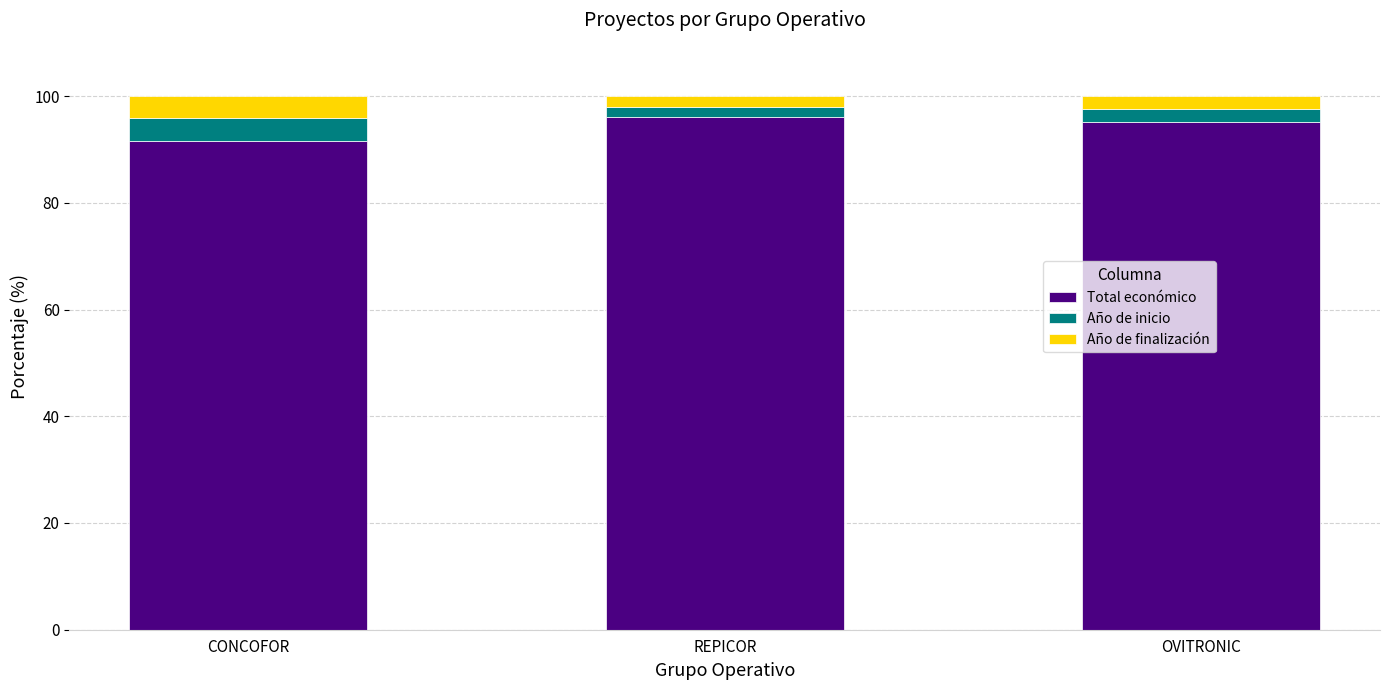

Which category has the lowest value in the Total económico series?

CONCOFOR